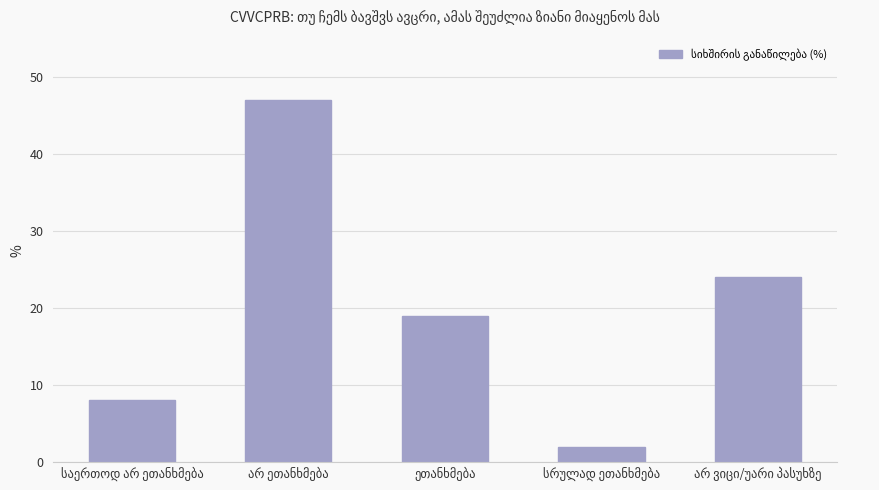

What is the value of the 5th bar from the left?

24